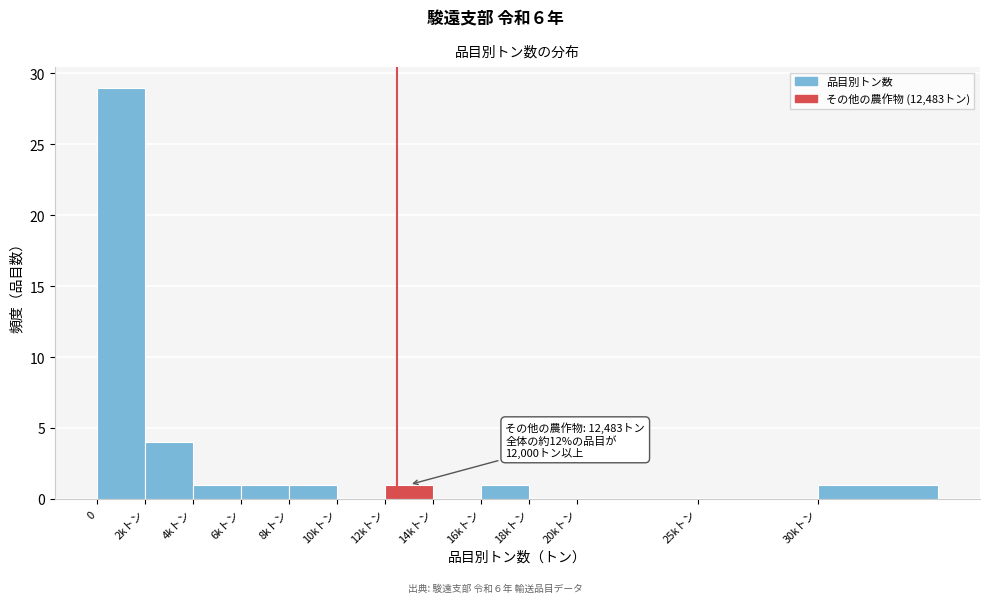

Reading right to left, what are all the values shown in this chart?

30kトン=1	25kトン=0	20kトン=0	18kトン=0	16kトン=1	14kトン=0	12kトン=1	10kトン=0	8kトン=1	6kトン=1	4kトン=1	2kトン=4	0=29